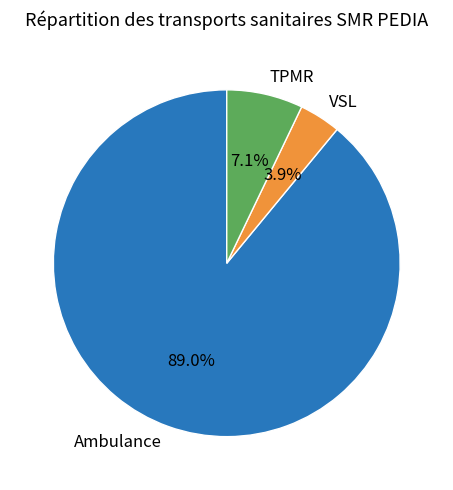

What portion of the pie excludes TPMR?

92.9%